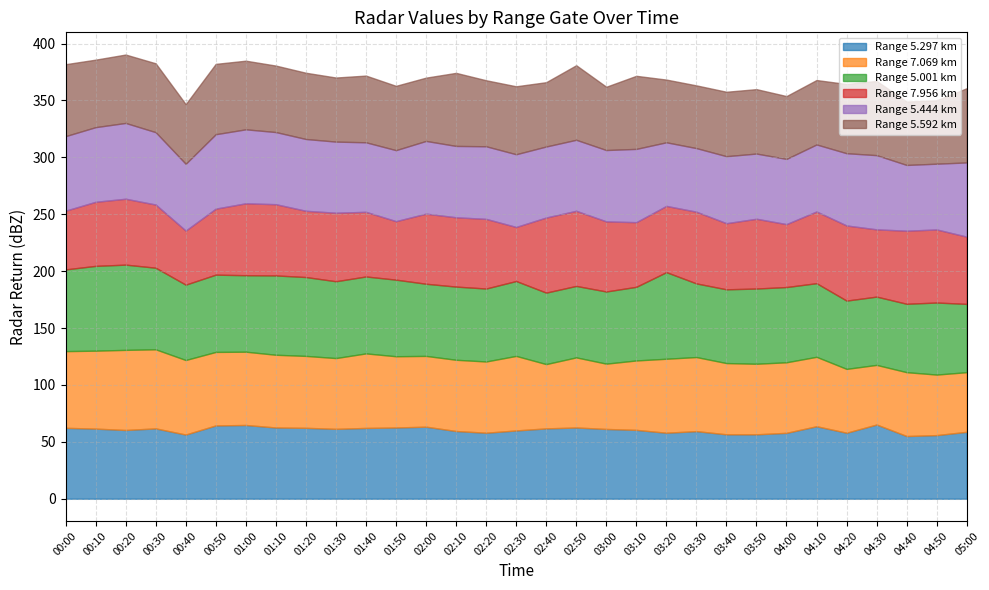

What position from the left is 00:50?

6